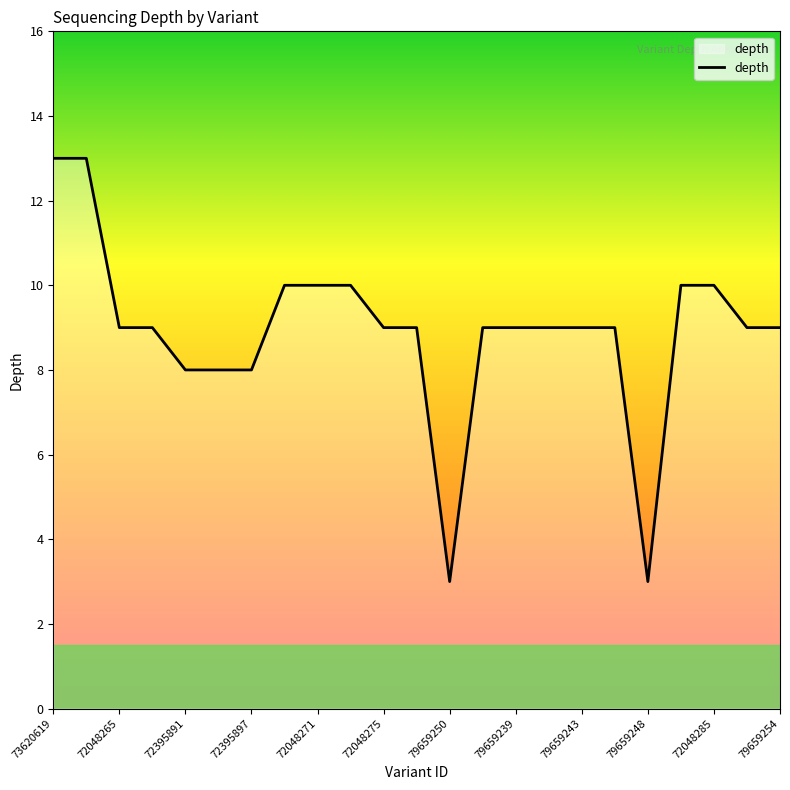

What is the difference between the maximum and minimum values?

10